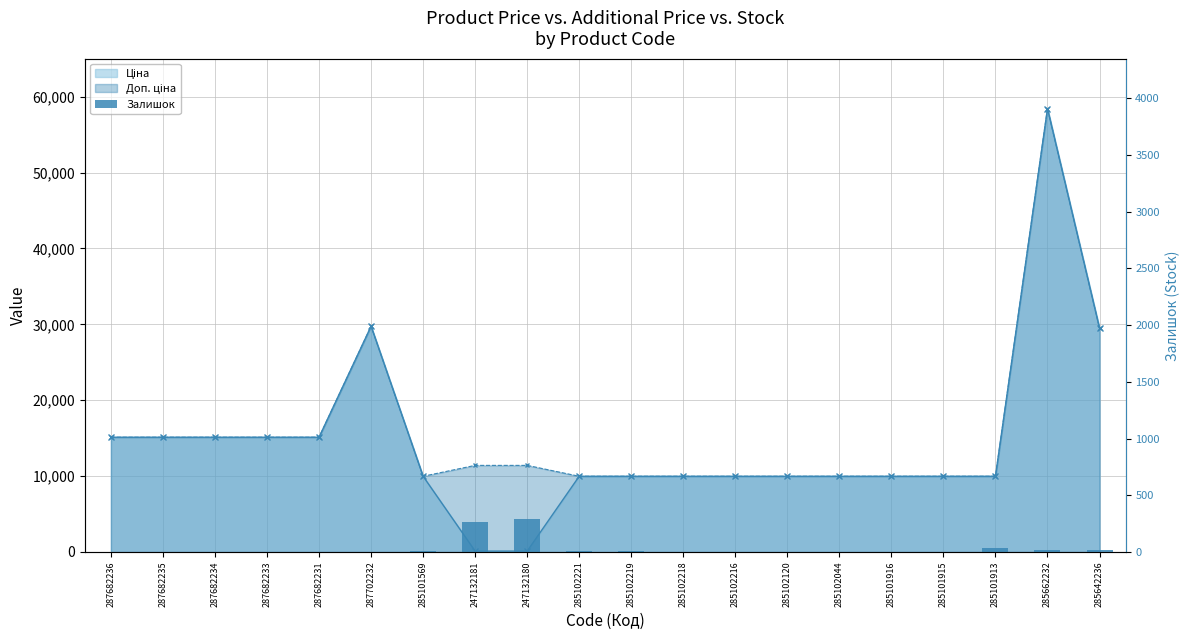

The value at 285102216 is 0. True or false?

True